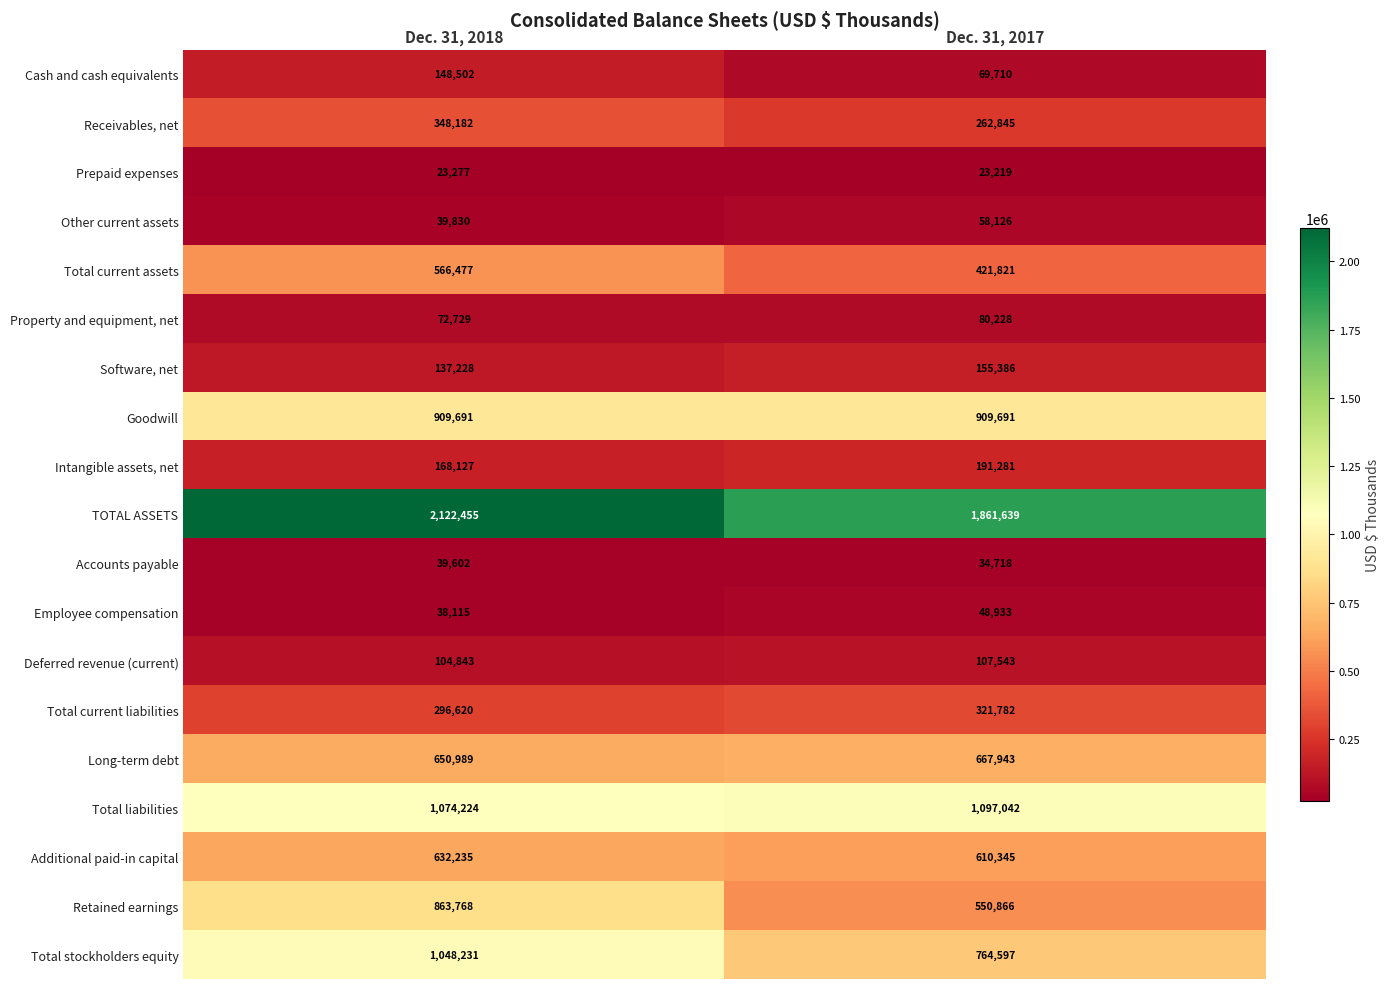

Count the number of categories in the chart.

2